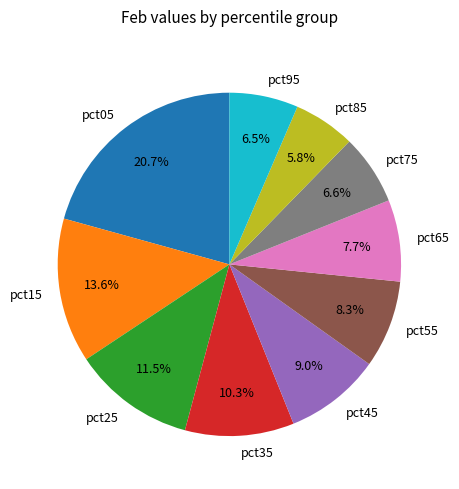

Is it true that pct85 is 6% of the pie?

True